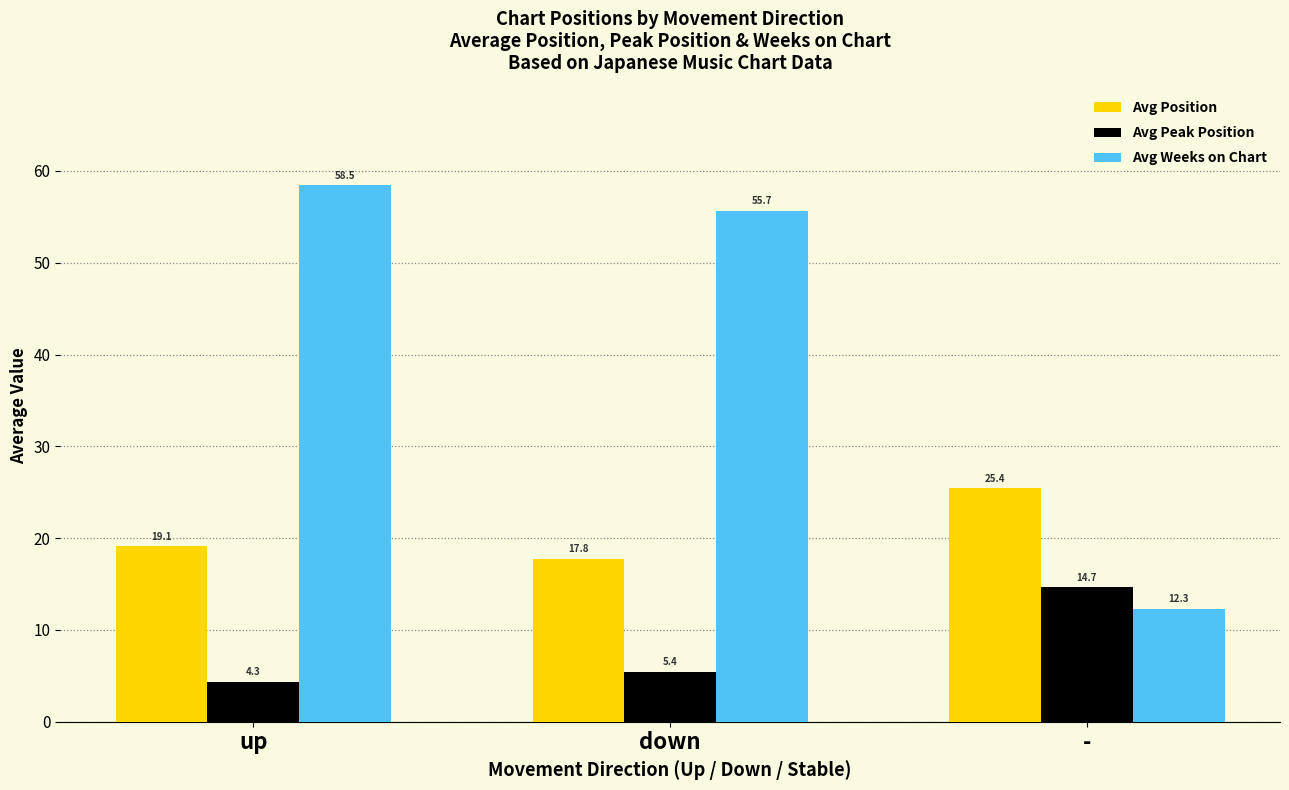

At which category does the chart reach its minimum across all series?

up